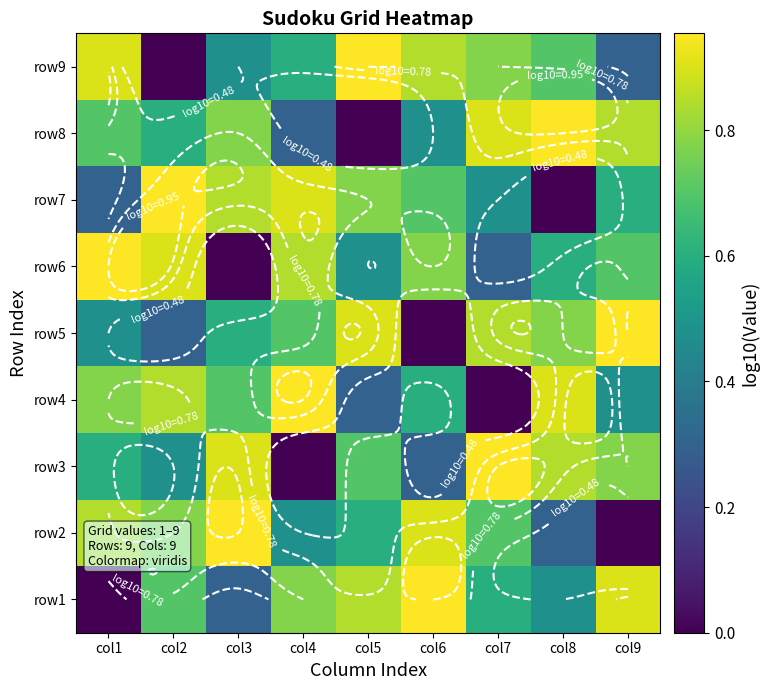

At which category is the sum across all series the highest?

col1